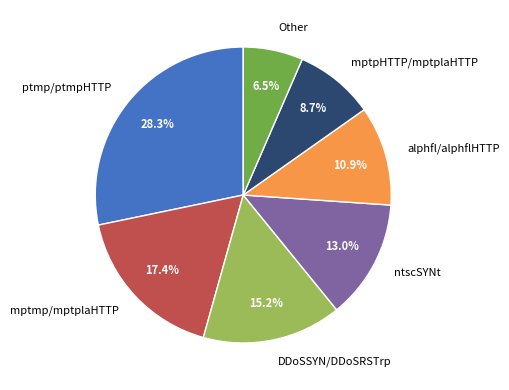

To the nearest percent, what is the average slice percentage?

14%